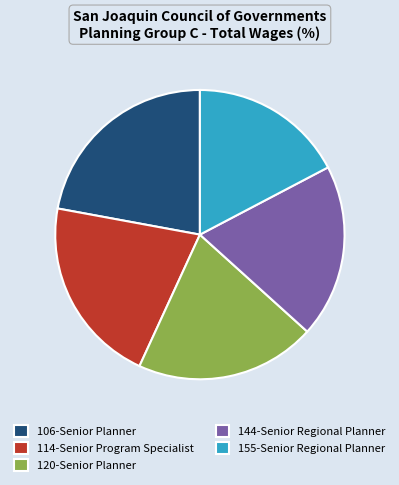

Is there any slice that represents more than half of the pie?

No